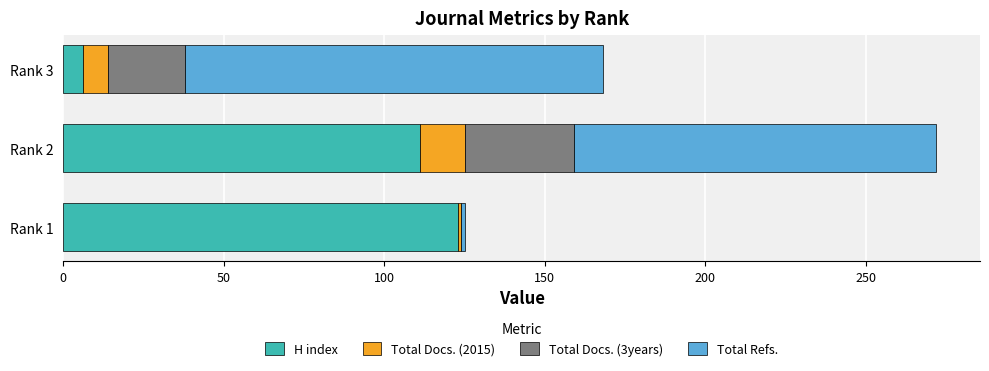

What are all the series names shown in the legend?

H index, Total Docs. (2015), Total Docs. (3years), Total Refs.